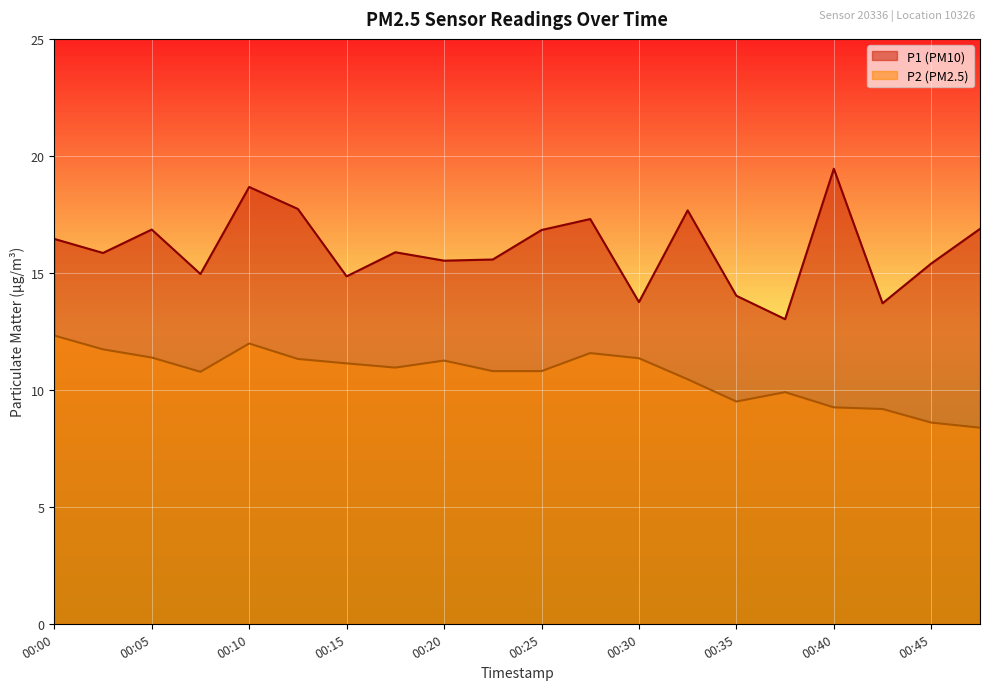

At how many categories does at least one series exceed 12?

20